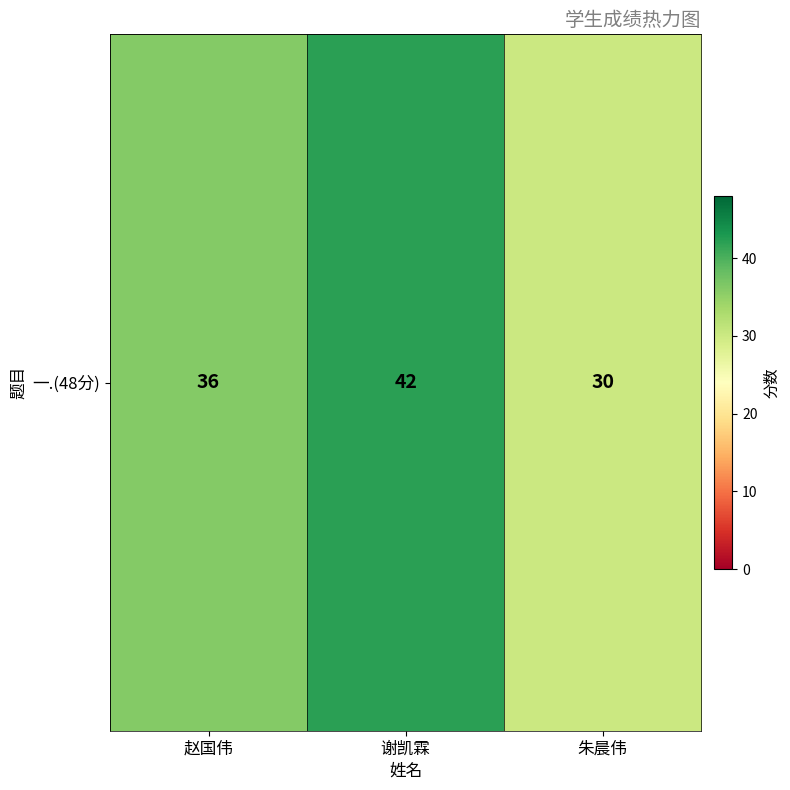

Reading right to left, transcribe all the data shown in this chart.

30	42	36